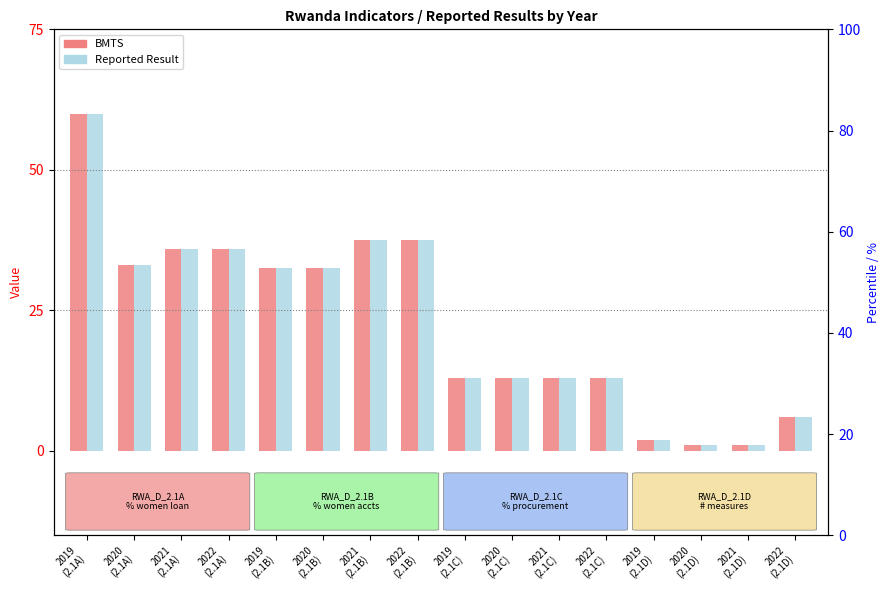

What are all the series names shown in the legend?

BMTS, Reported Result